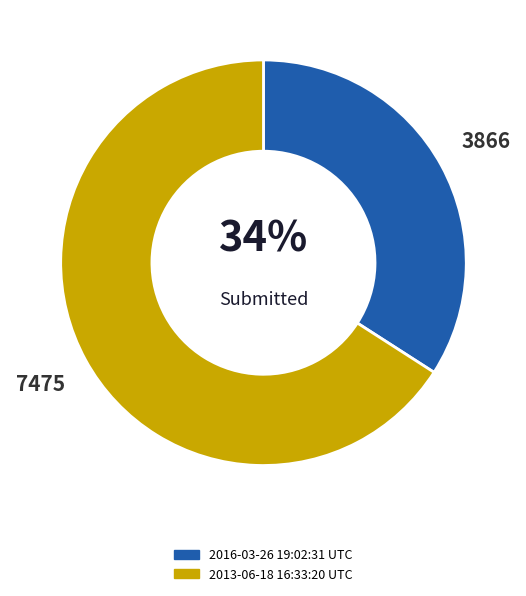

How many slices are in this pie chart?

2